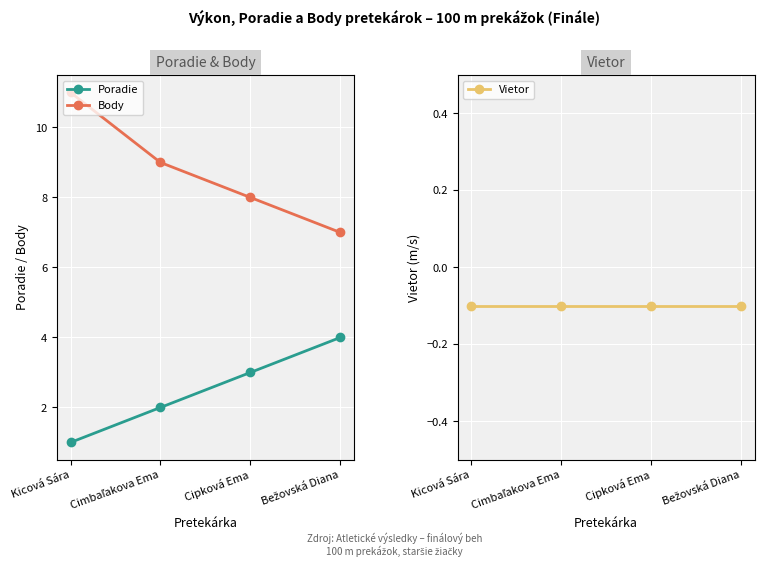

What is the sum of all Poradie values?

10